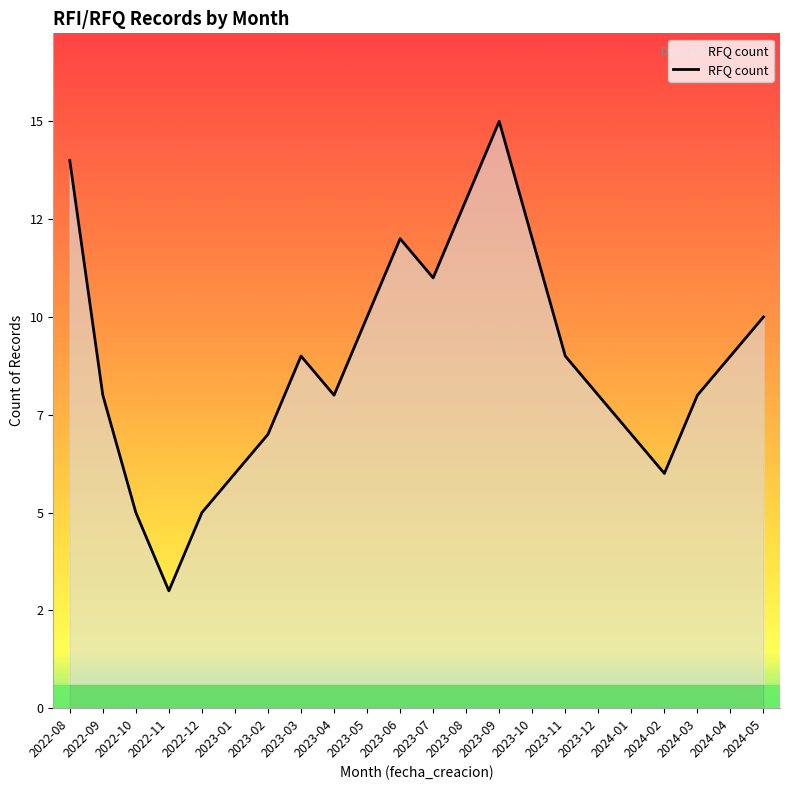

What is the sum of the values at 2024-04 and 2023-09?

24